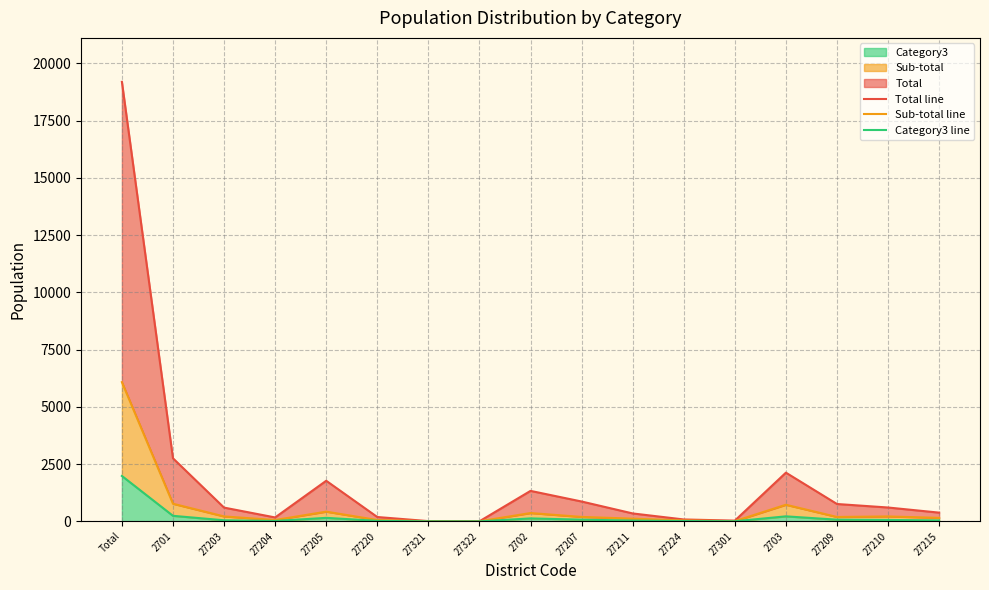

True or false: Category3 line and Sub-total line intersect in this chart.

False